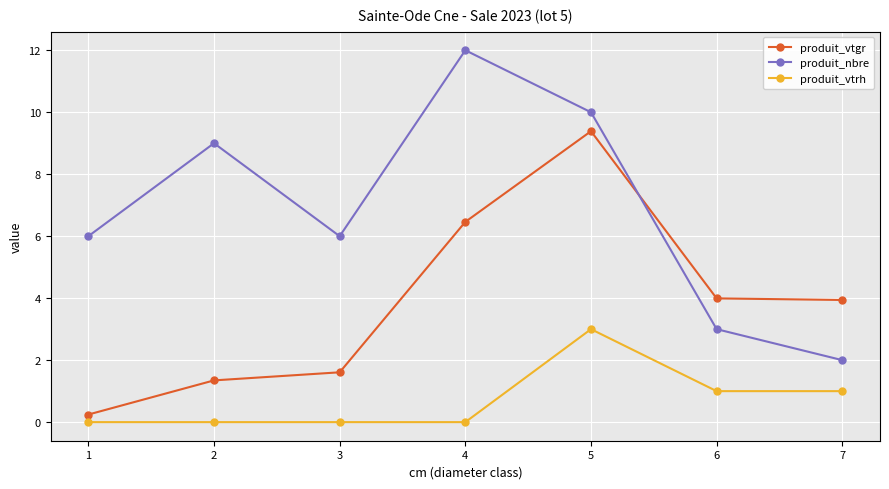

How many data points does each series have?

7